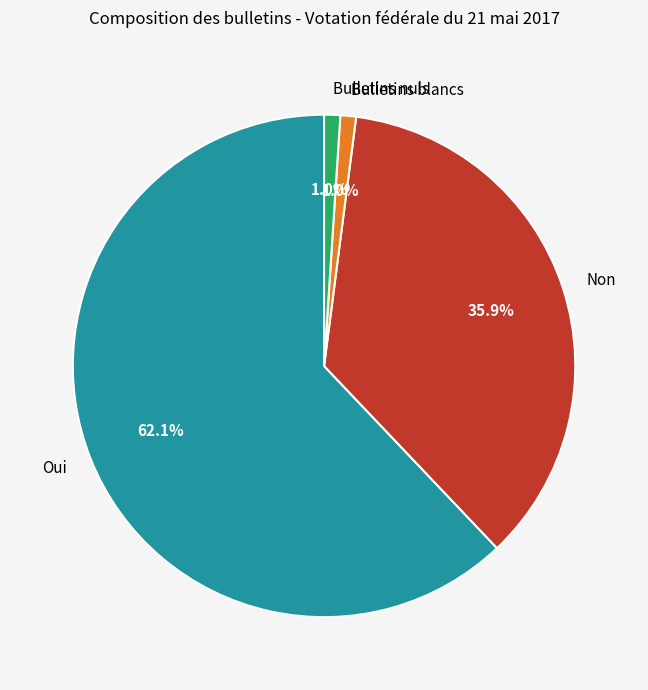

What is the largest slice in the pie chart?

Oui